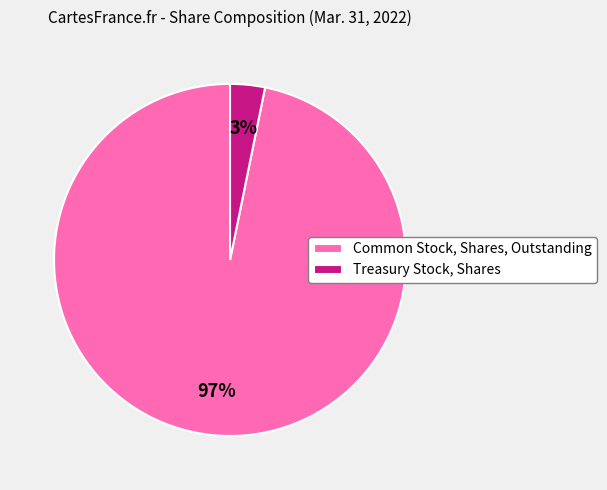

How many segments does this pie chart have?

2